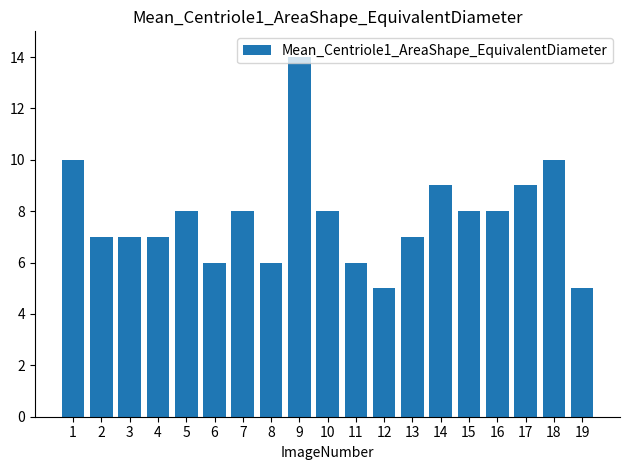

What is the ratio of the value at 10 to the value at 19?

1.6